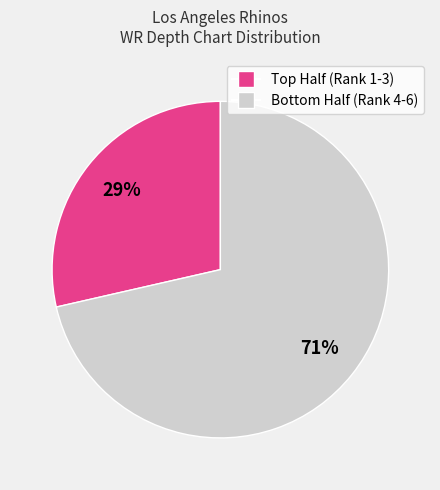

Is there any slice that represents more than half of the pie?

Yes